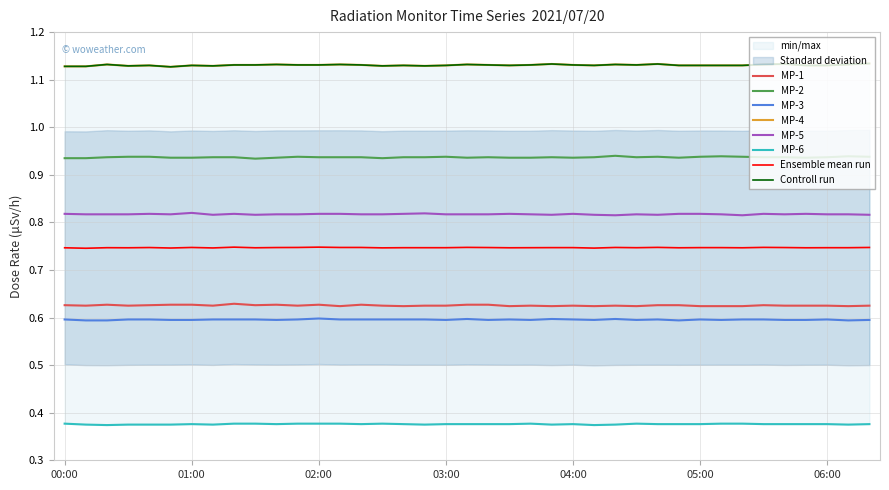

What is the average value of the MP-5 series?

0.8